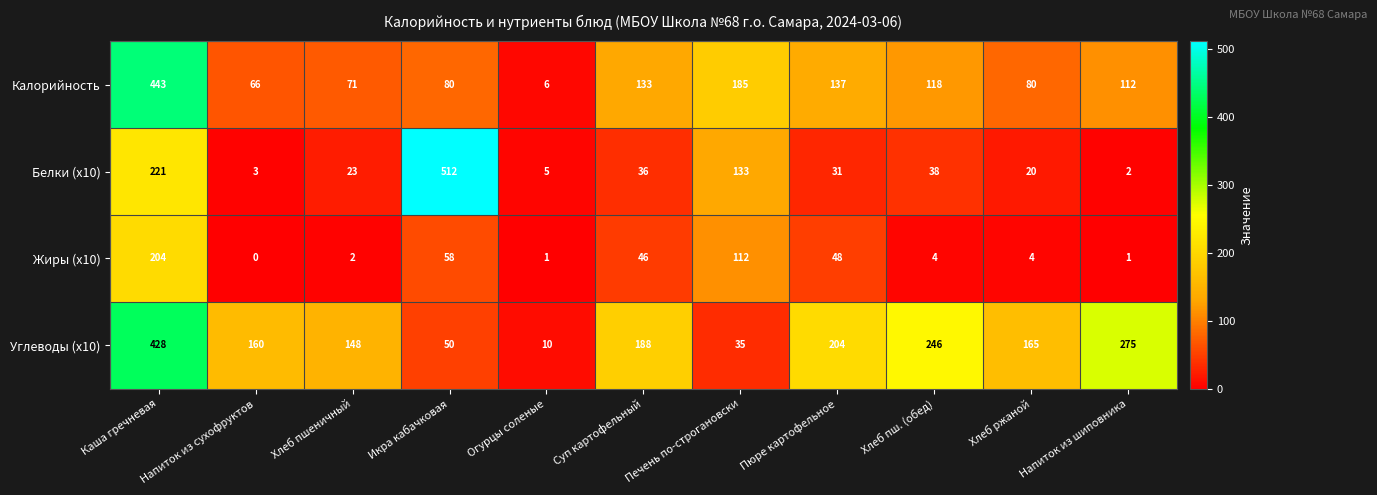

True or false: Калорийность has a value of 66 at Напиток из сухофруктов.

True